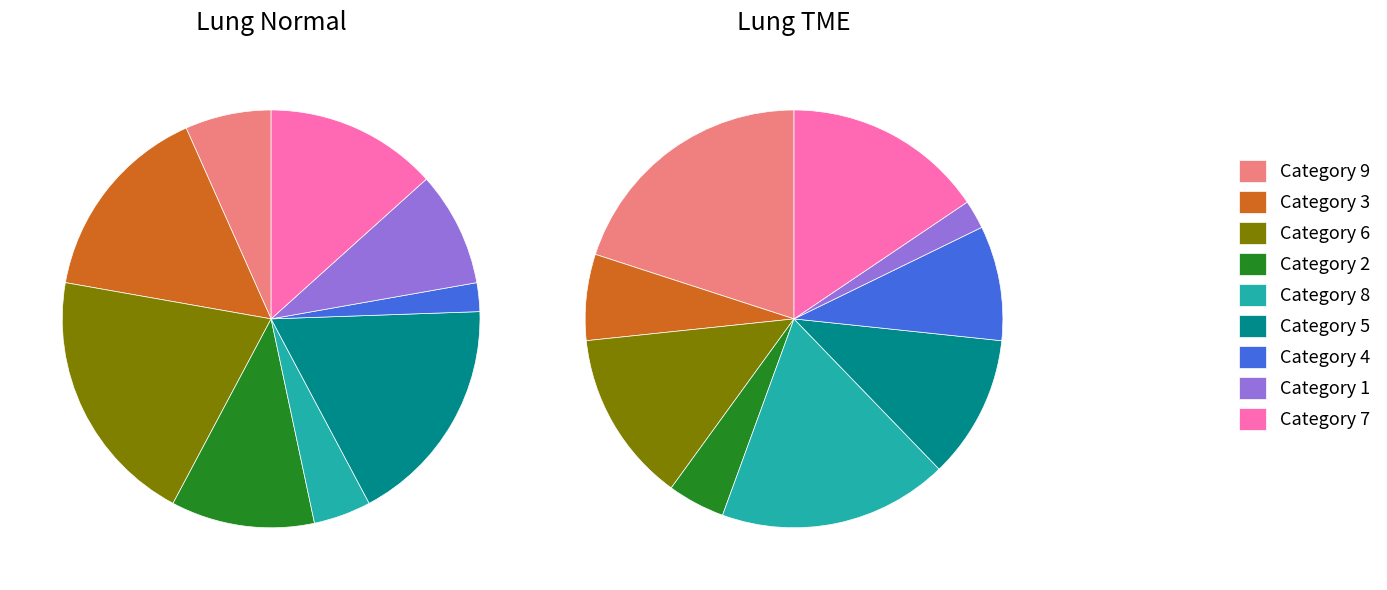

What percentage is the col_1=3 slice, to the nearest percent?

14%